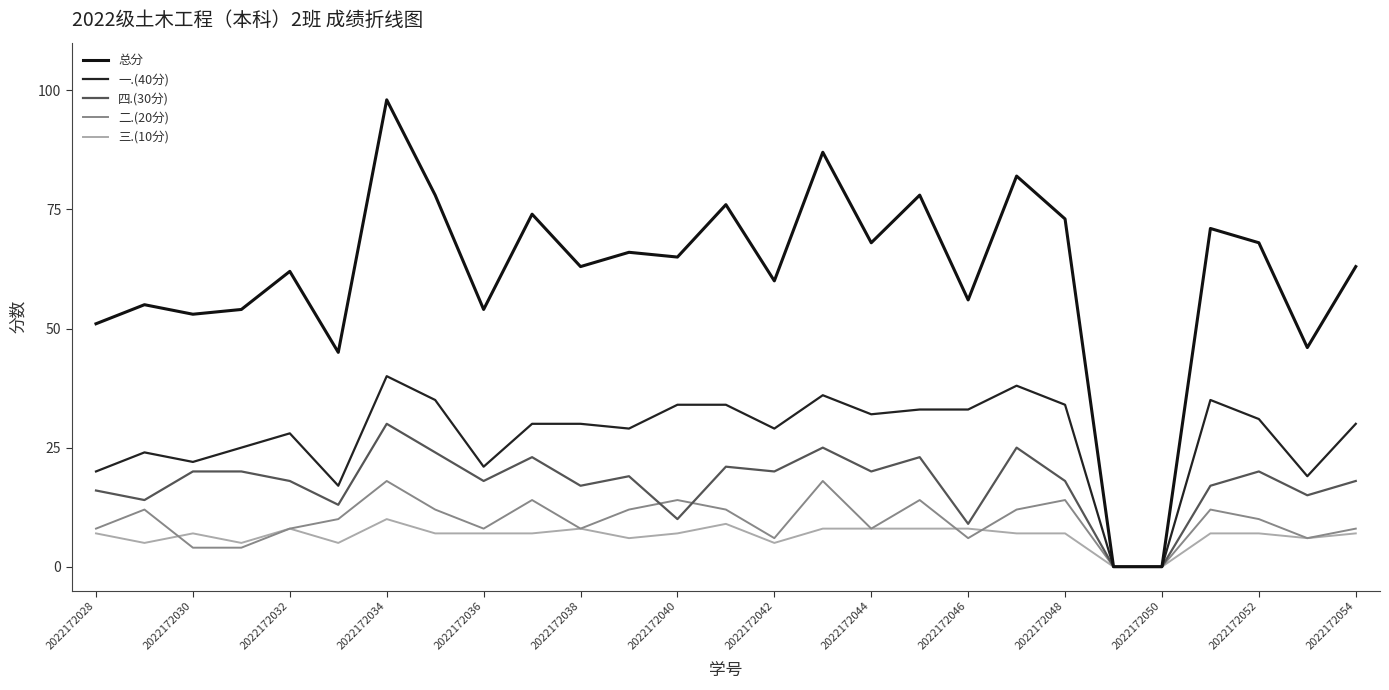

Does the chart have visible grid lines?

No